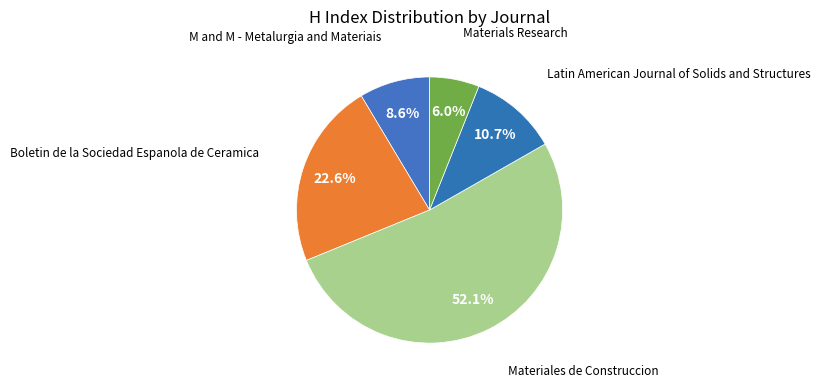

Approximately how many times larger is the value at Boletin de la Sociedad Espanola de Ceramica compared to Latin American Journal of Solids and Structures?

2.1